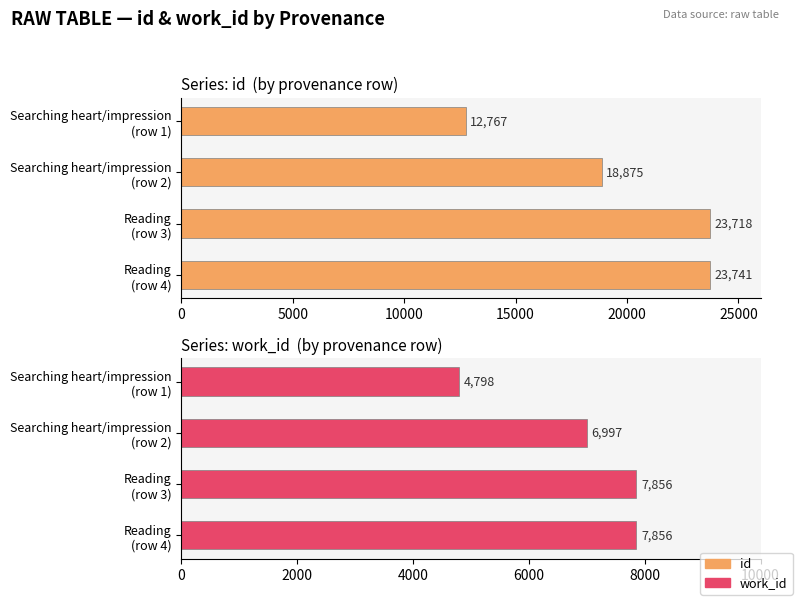

What is the total value across all series at Searching heart/impression (row 1)?

17565